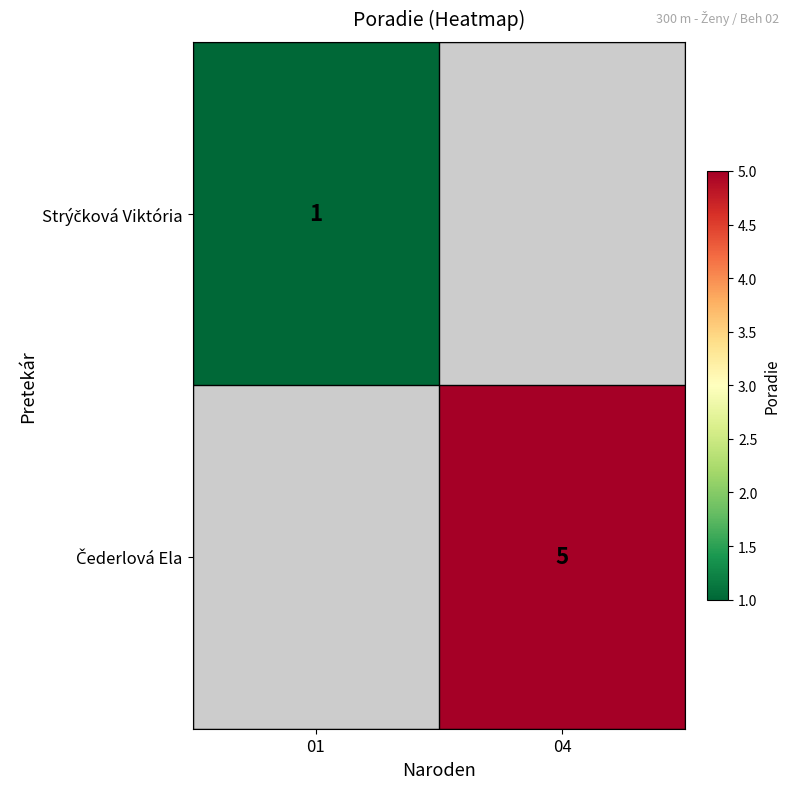

Which series has the largest range (max minus min)?

Strýčková Viktória